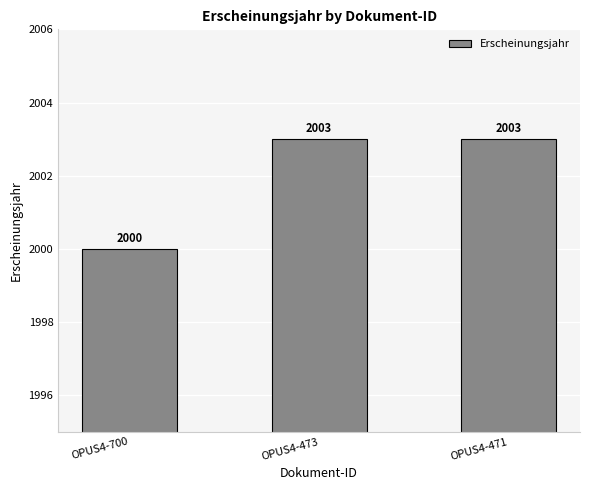

What is the minimum value shown in the chart?

2000